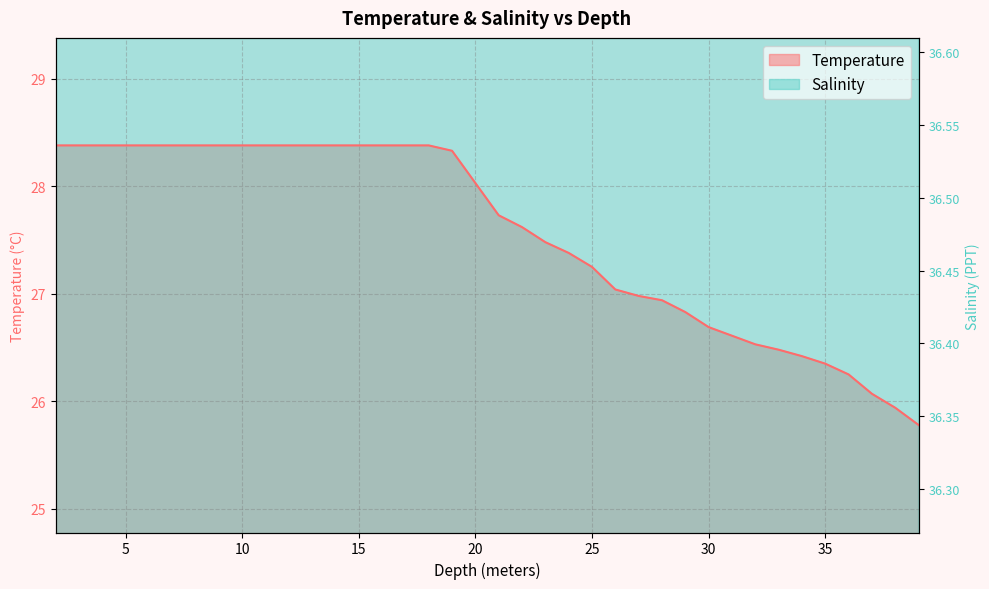

True or false: Salinity has a value of 13.7 at 30.0.

False